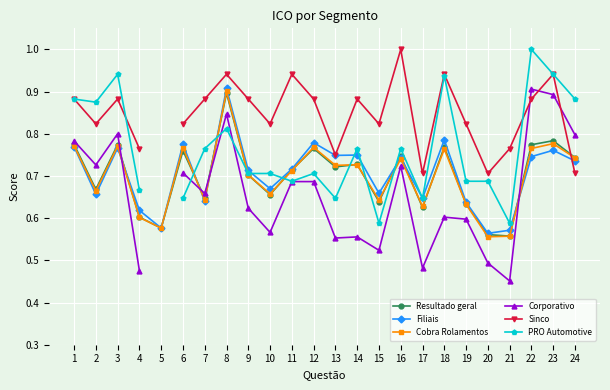

Rank the series by their maximum value, from lowest to highest.

Resultado geral, Cobra Rolamentos, Corporativo, Filiais, Sinco, PRO Automotive